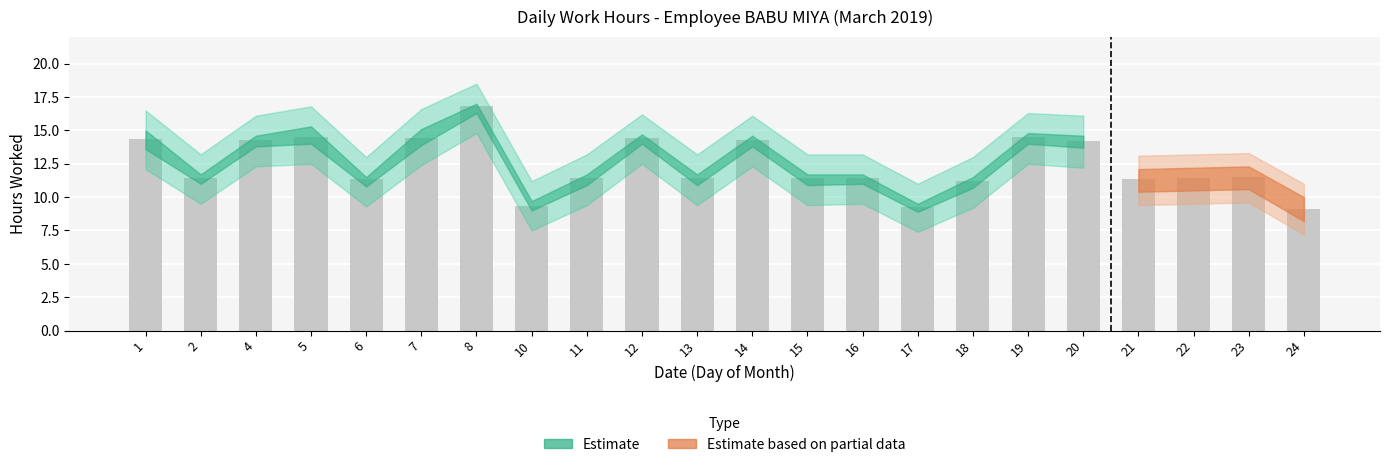

What is the smallest value displayed?

9.1